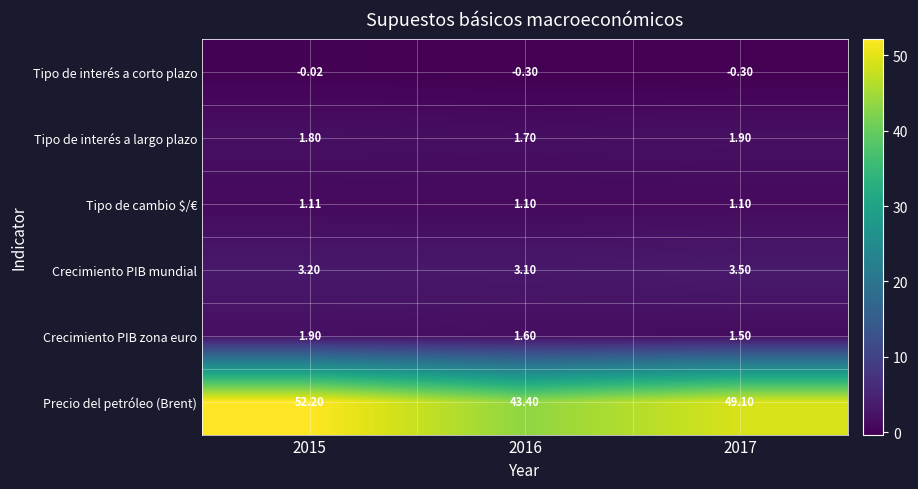

Which series has the largest range (max minus min)?

Precio del petróleo (Brent)